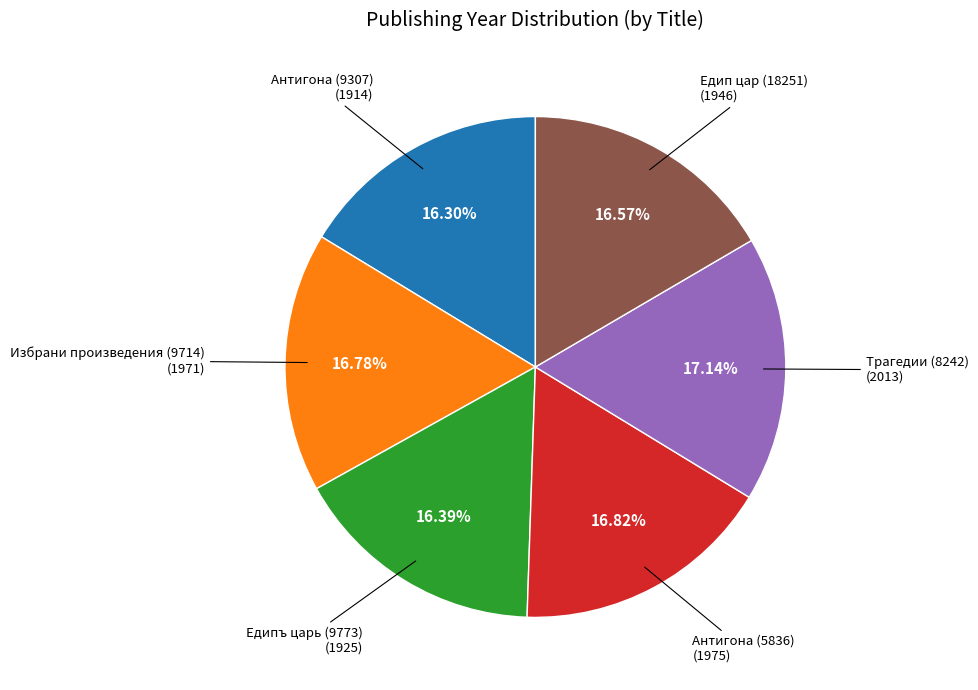

Is there any slice that represents more than half of the pie?

No